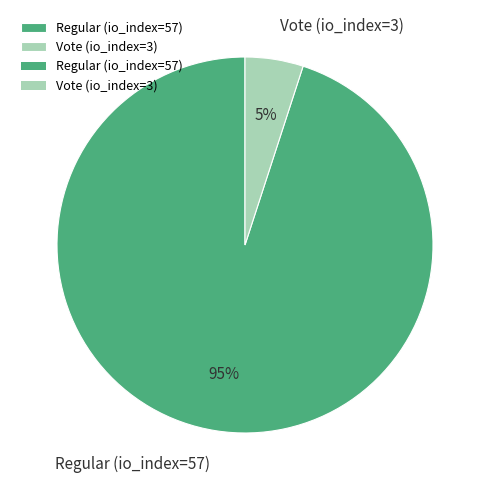

What is the largest slice in the pie chart?

Regular (io_index=57)